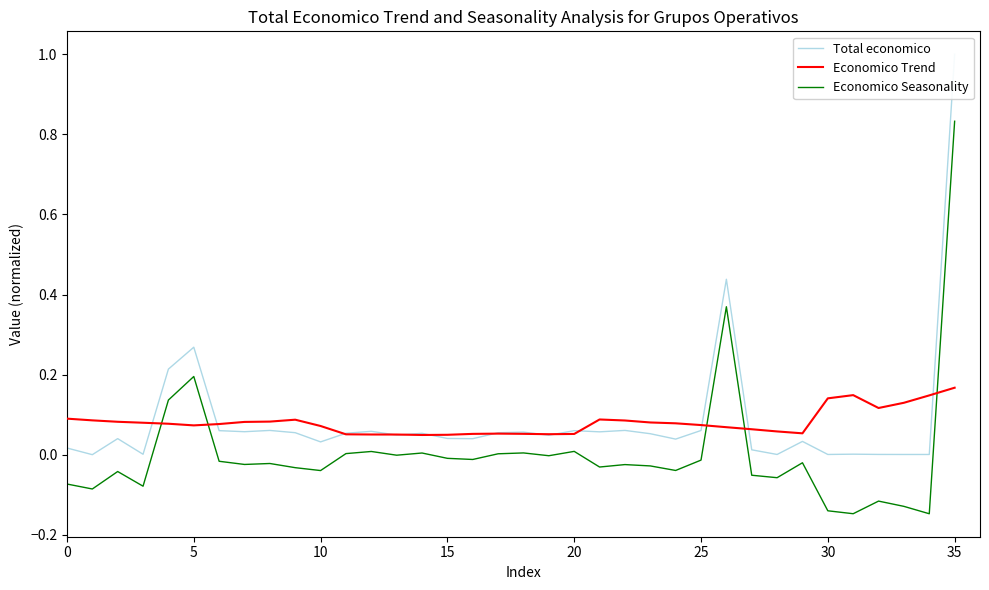

How many times do Economico Trend and Economico Seasonality cross each other?

5